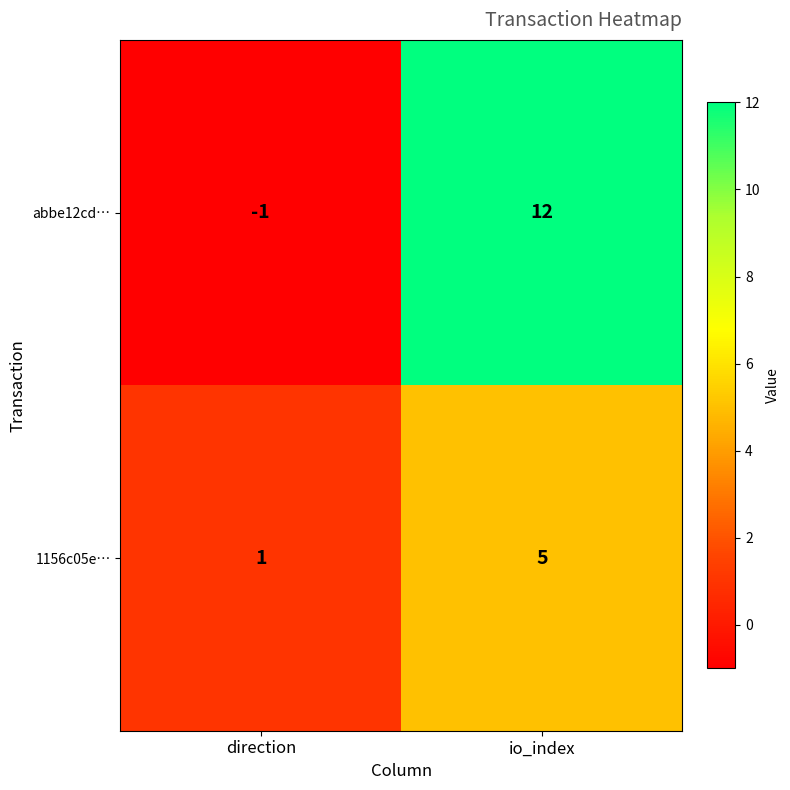

Which series has the widest spread of values?

abbe12cd…